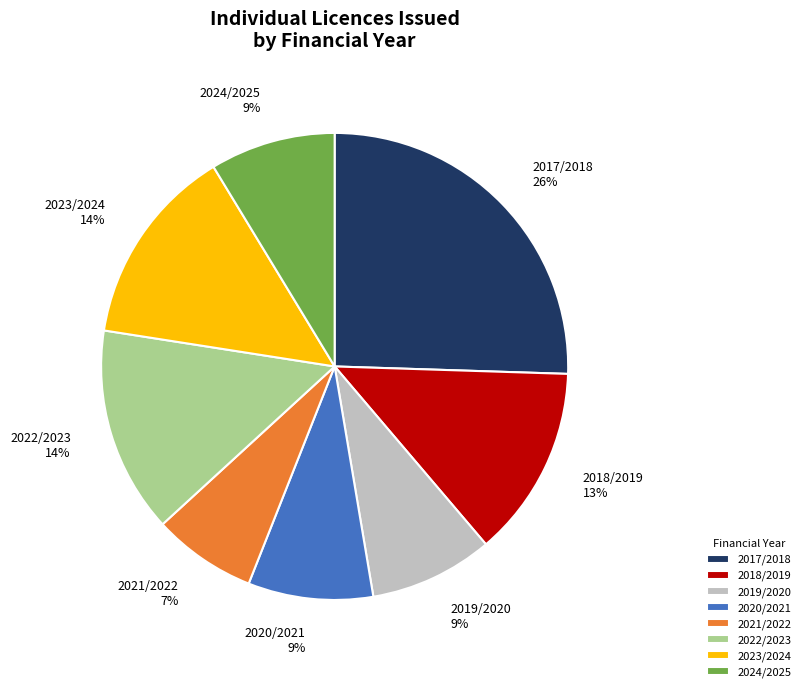

To the nearest percent, what portion does 2017/2018 represent?

26%